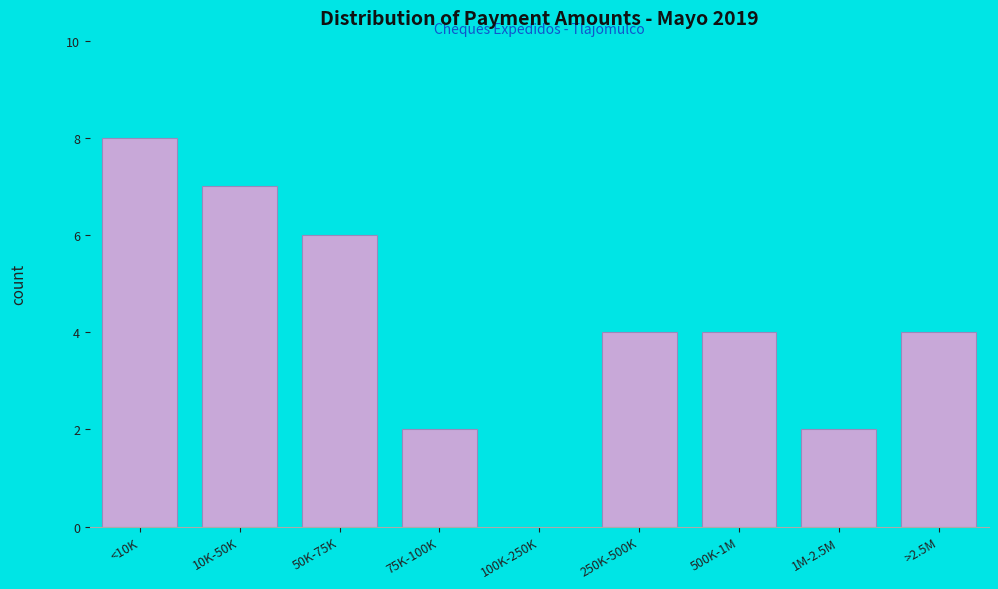

Reading left to right, what are all the values shown in this chart?

<10K=8	10K-50K=7	50K-75K=6	75K-100K=2	100K-250K=0	250K-500K=4	500K-1M=4	1M-2.5M=2	>2.5M=4